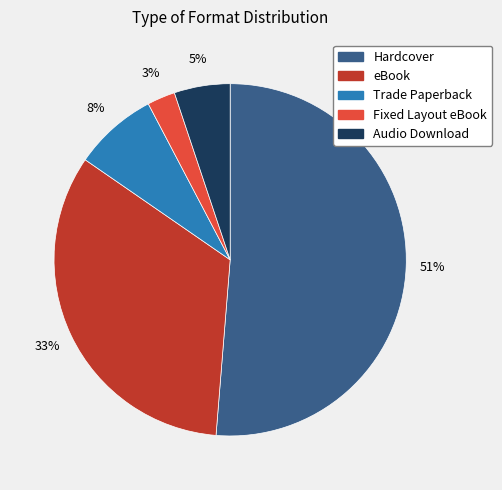

Does Hardcover represent more than half of the total?

Yes